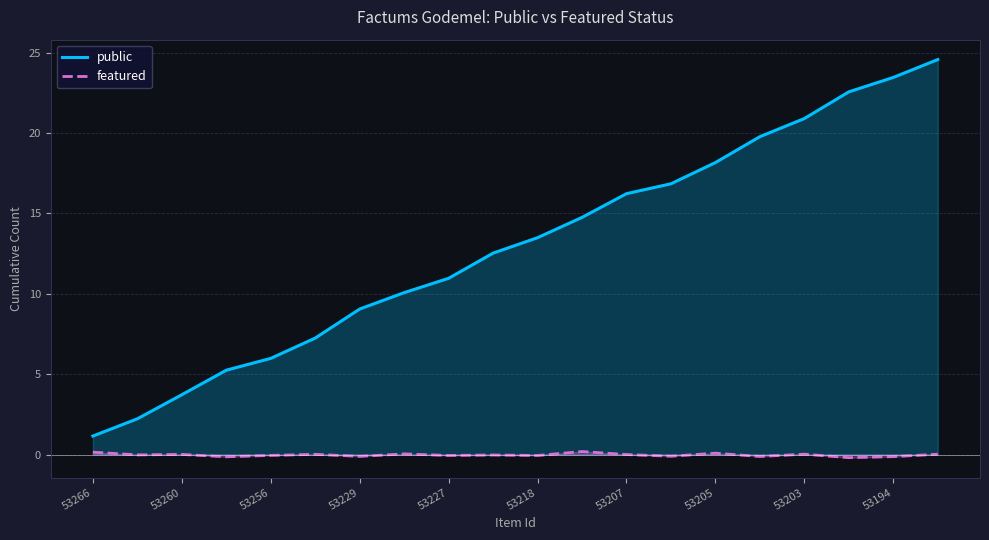

What is the total value across all series at 53218?

13.4